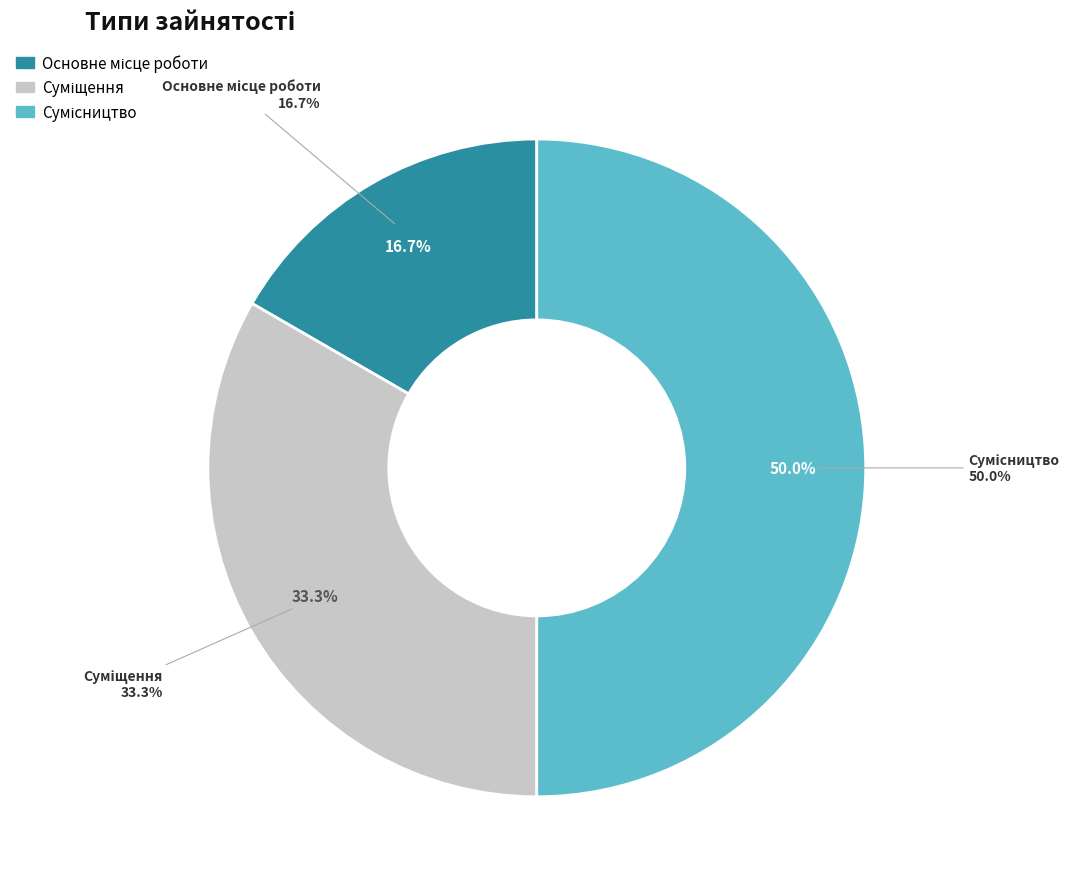

What percentage do Сумісництво and Основне місце роботи together represent?

66.7%